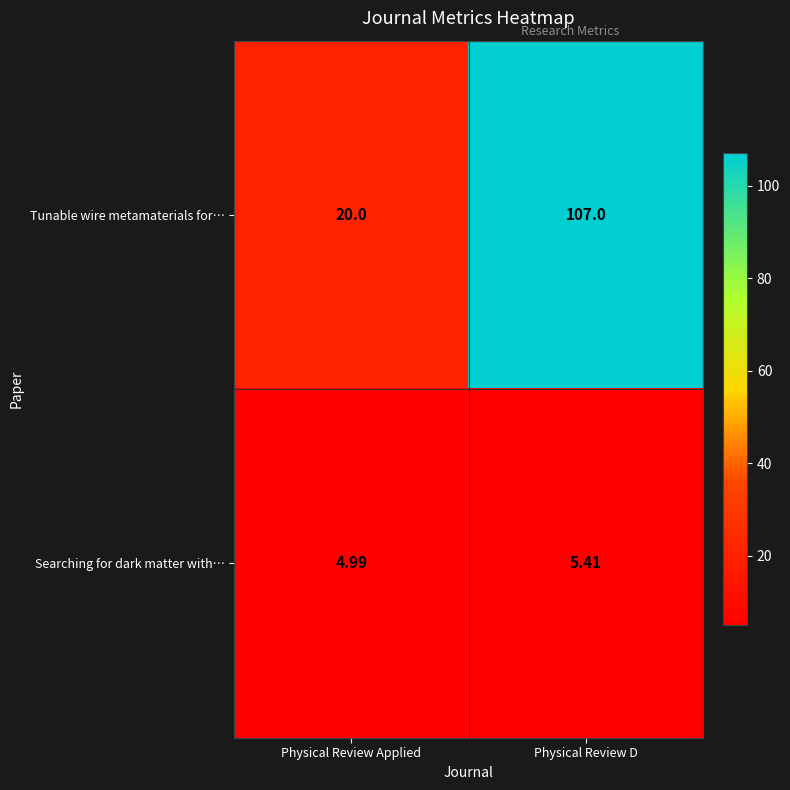

Which series has the largest total across all categories?

row_0